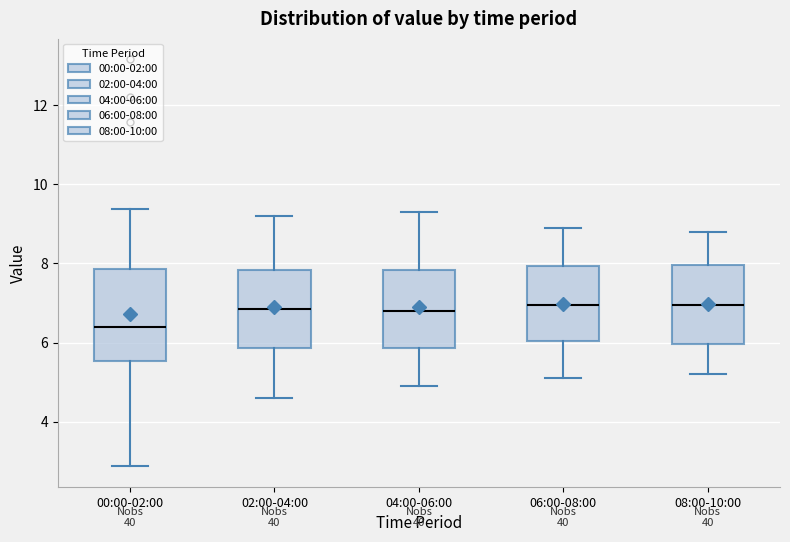

Reading left to right, transcribe this box plot: for each box, give where its median line is, the range the box spans, and where its two whiskers end, as read against the y-axis. The values are not printed on the chart, so give them approximately, as read against the axis.

00:00-02:00: median 6.4, box 5.6 to 7.8, whiskers 2.8 to 9.4
02:00-04:00: median 6.8, box 5.8 to 7.8, whiskers 4.6 to 9.2
04:00-06:00: median 6.8, box 5.8 to 7.8, whiskers 5.0 to 9.4
06:00-08:00: median 7.0, box 6.0 to 8.0, whiskers 5.2 to 9.0
08:00-10:00: median 7.0, box 6.0 to 8.0, whiskers 5.2 to 8.8